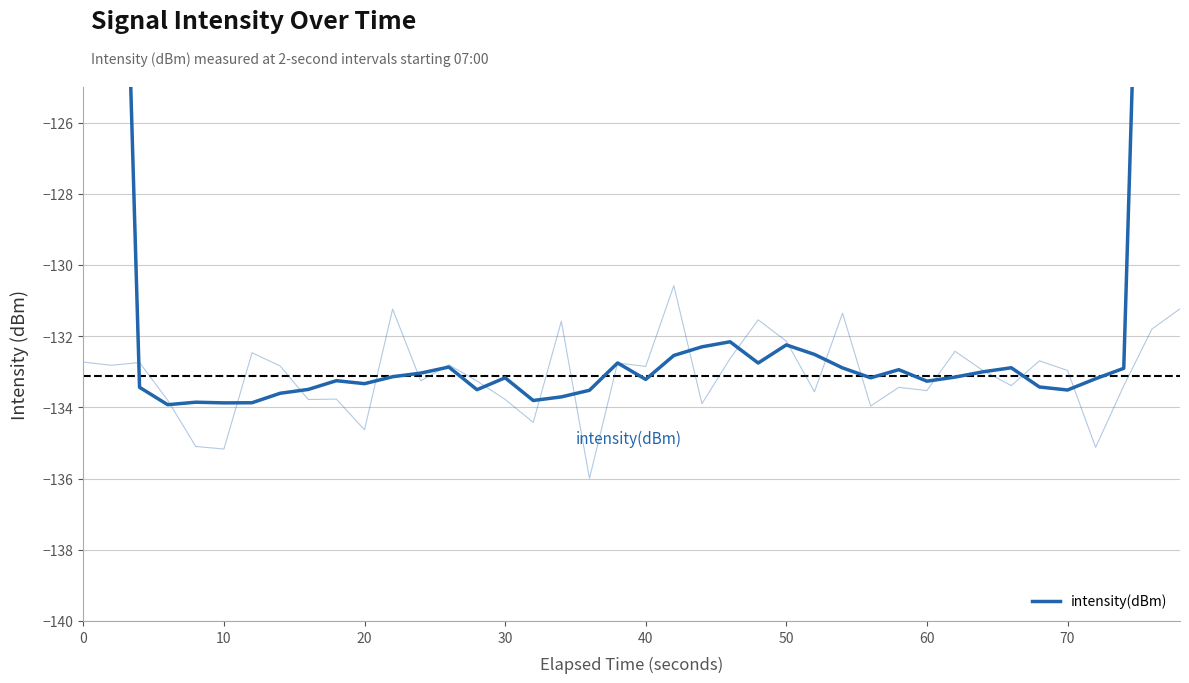

What is the smallest value displayed?

-133.9